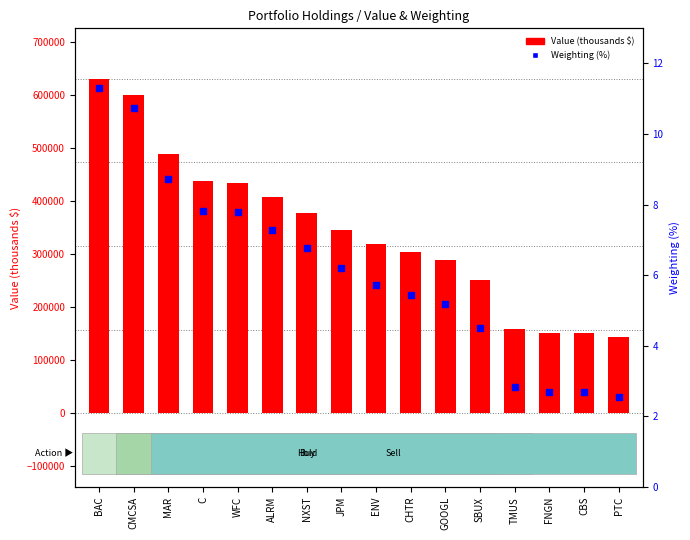

Which series contains the lowest Y value?

Weighting (%)